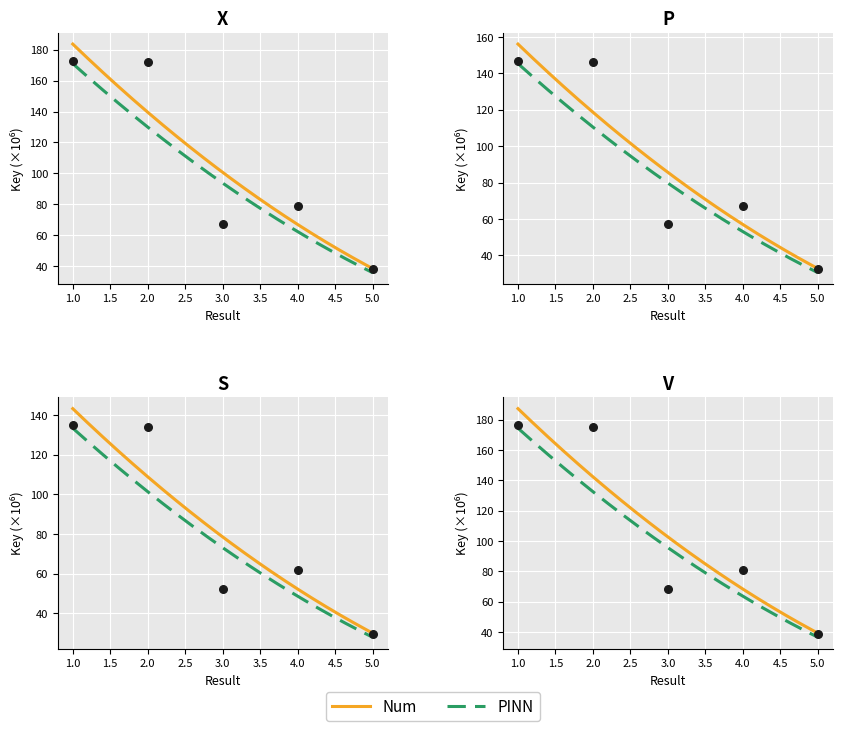

What is the ratio of the value at 1 to the value at 3?

2.6